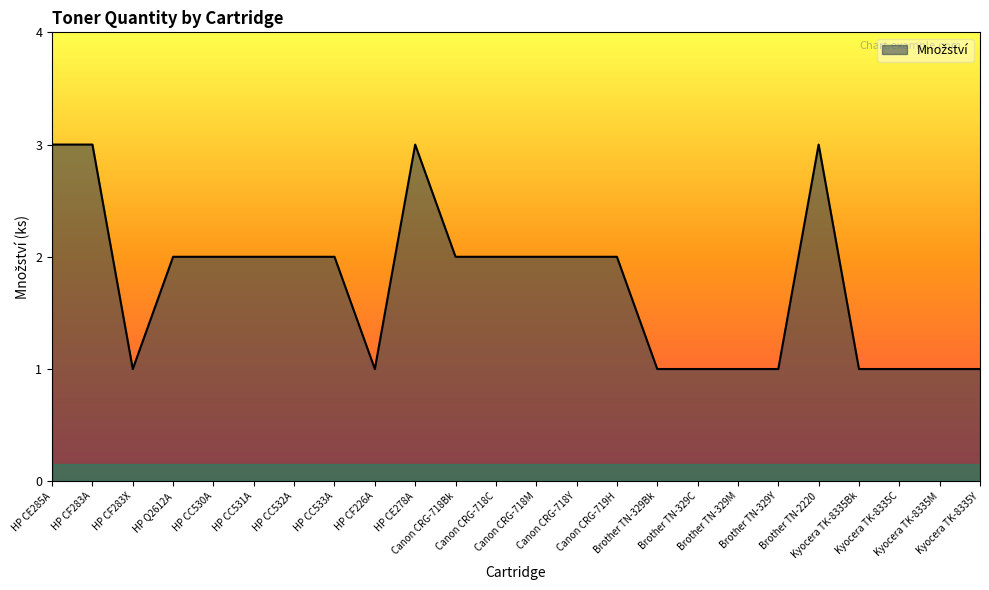

What is the greatest value displayed?

3